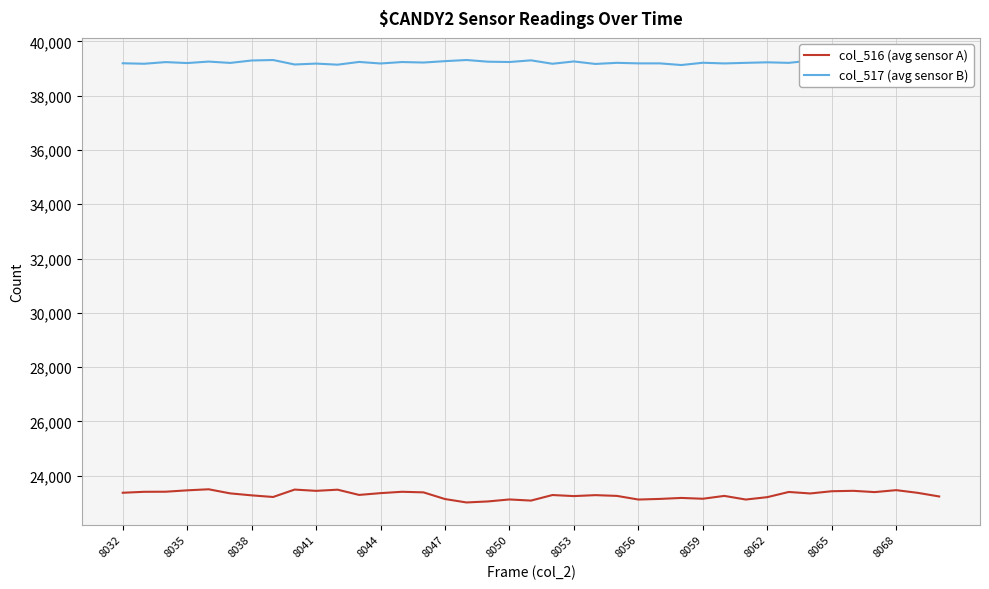

What is the maximum value shown in the chart?

39317